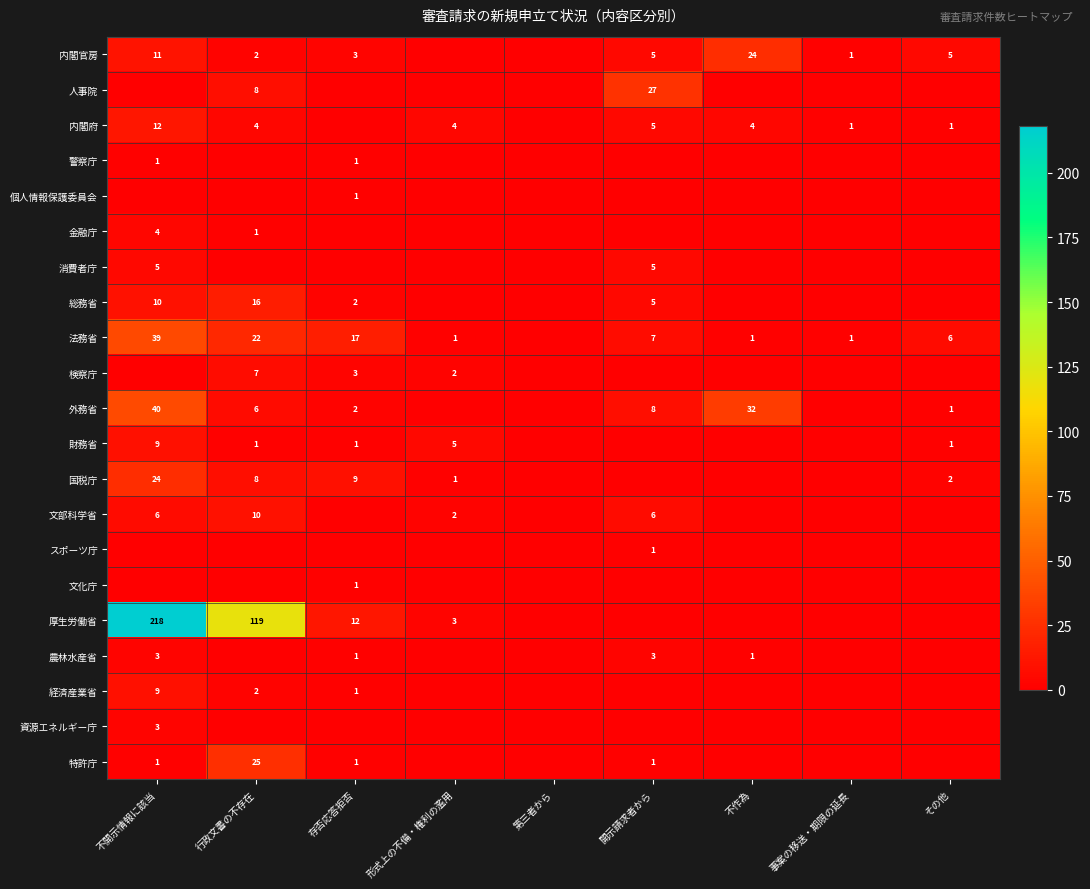

The 内閣官房 series shows 9 at 開示請求者から. True or false?

False